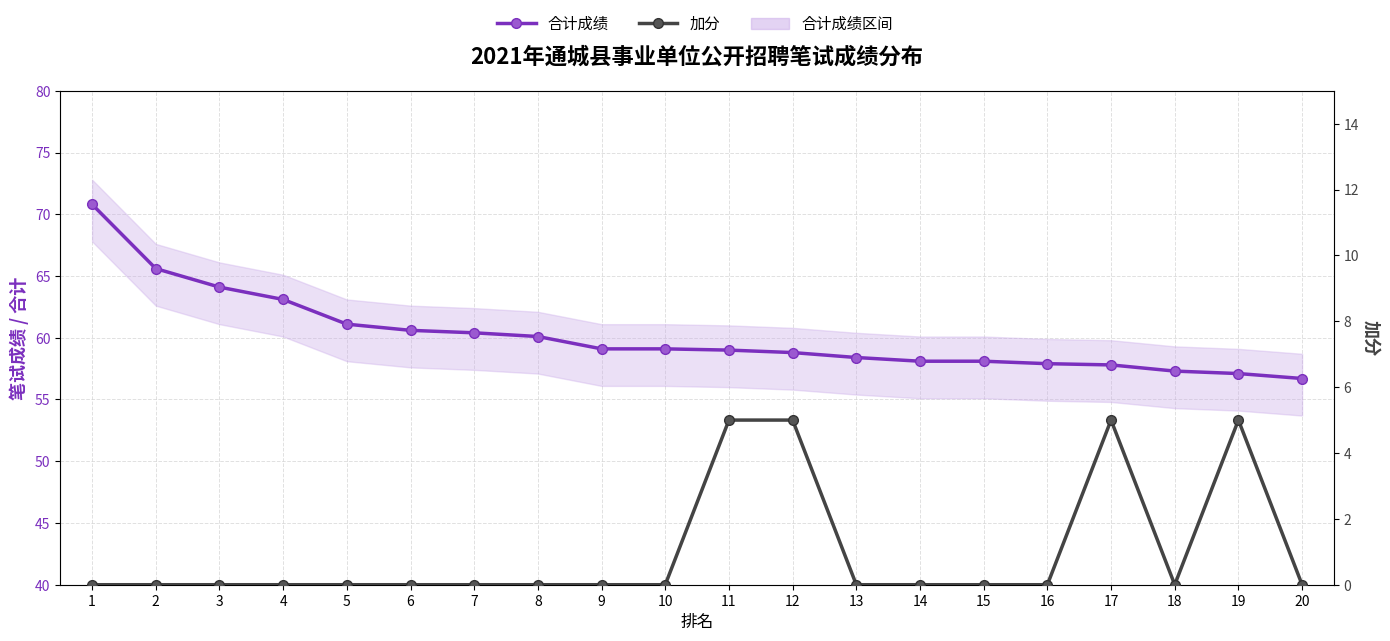

Which series has the largest range (max minus min)?

合计成绩